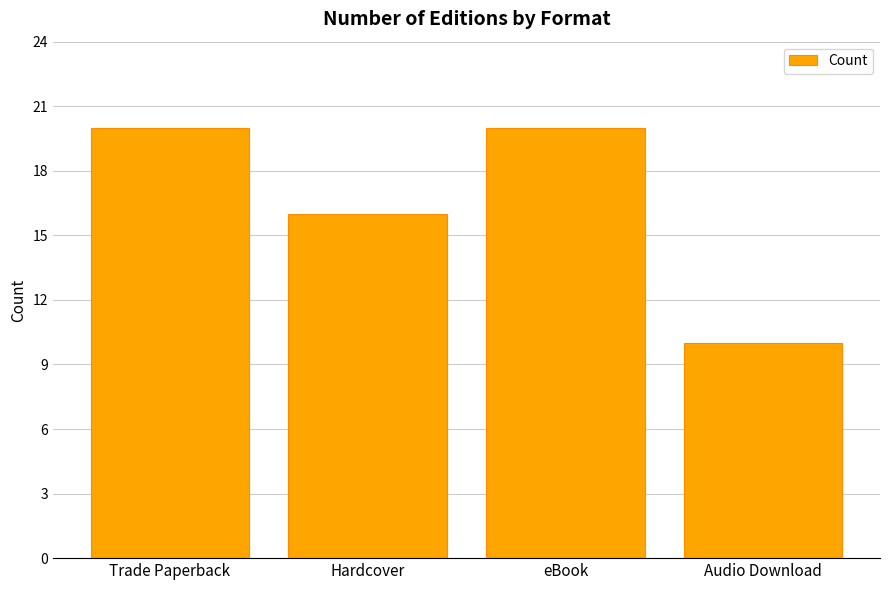

What position from the left is Hardcover?

2